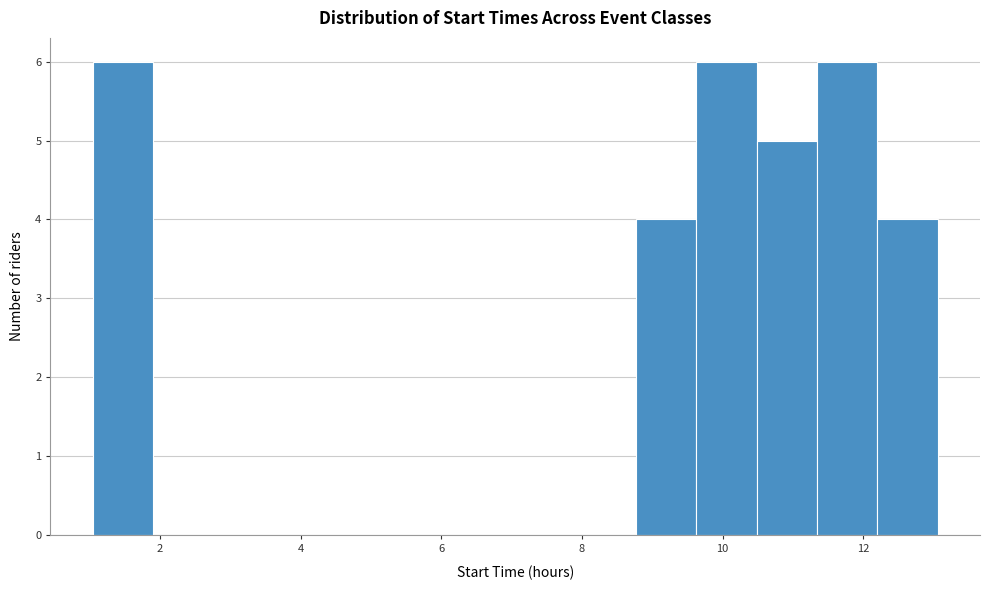

What is the height of the bar covering 12.2 to 13.0 on the x-axis? Neither the bar edges nor the heights are printed on the chart, so give them approximately, as read against the axes.

4